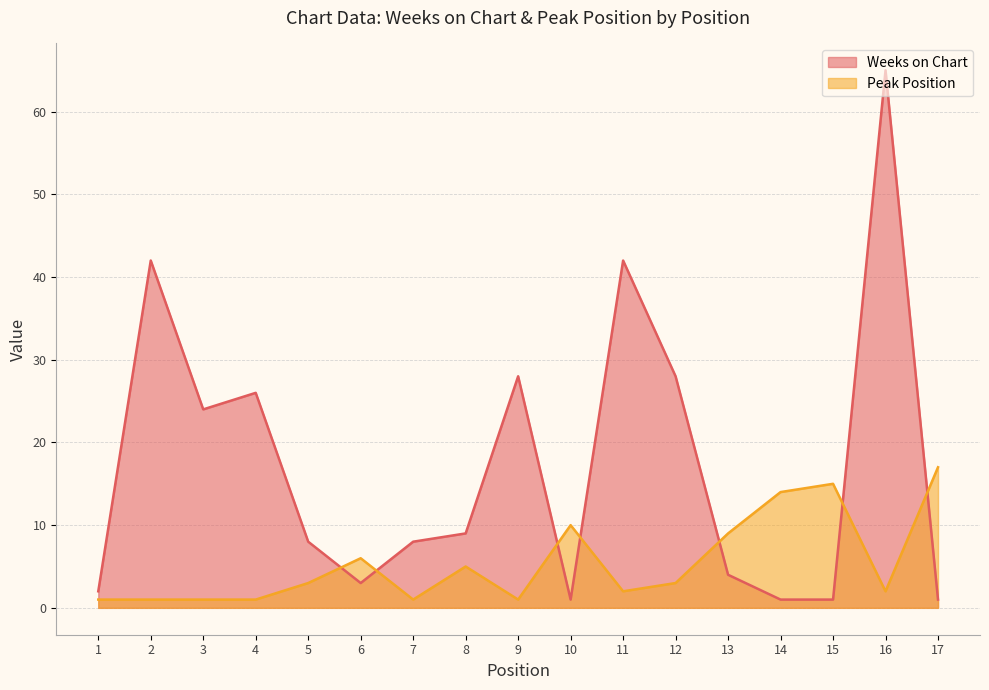

The Peak Position series shows 1 at 9. True or false?

True